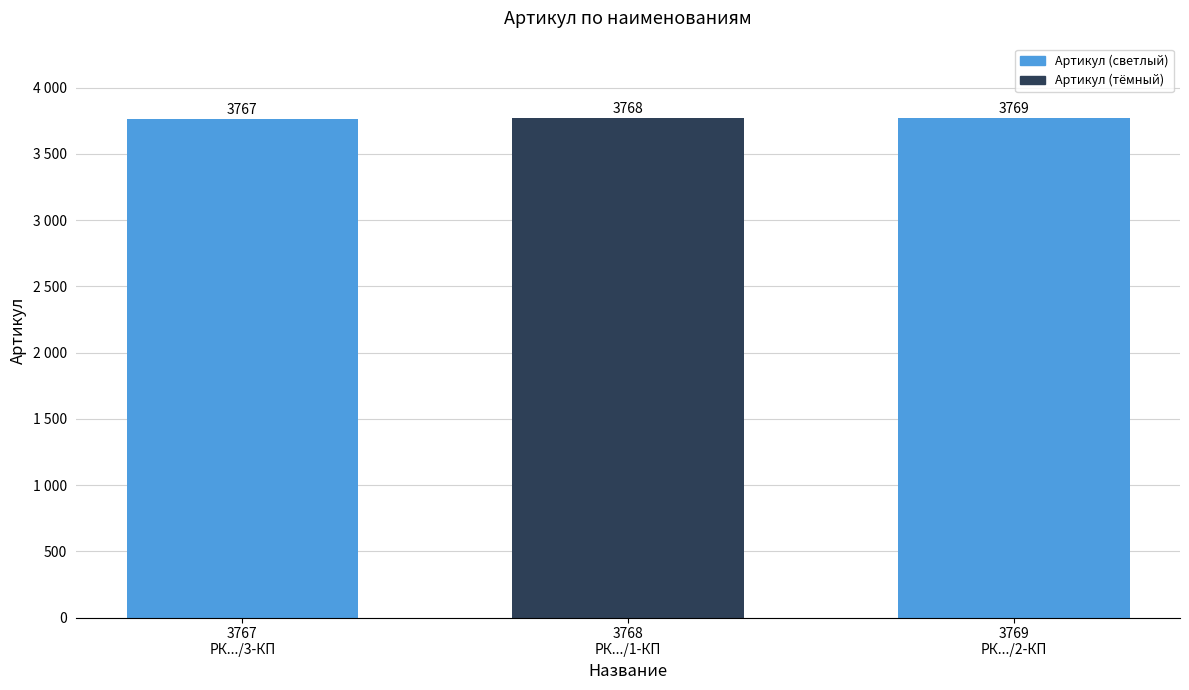

The value at 3768
РК.../1-КП is 2621. True or false?

False